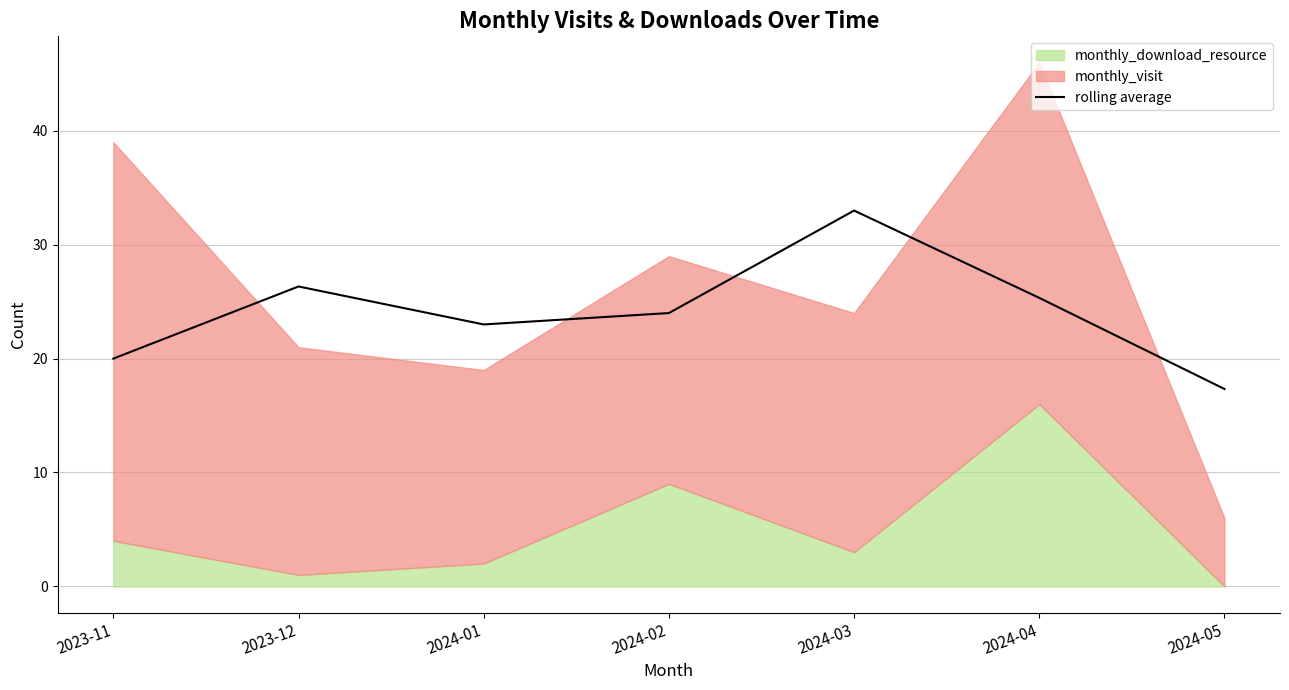

At which label does the data first exceed 24?

2023-12